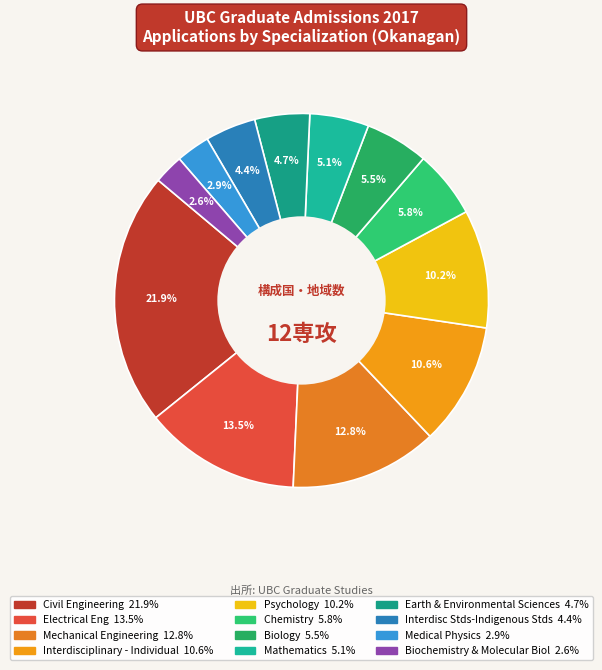

To the nearest percent, what is the combined percentage of Biology and Electrical Eng?

19%